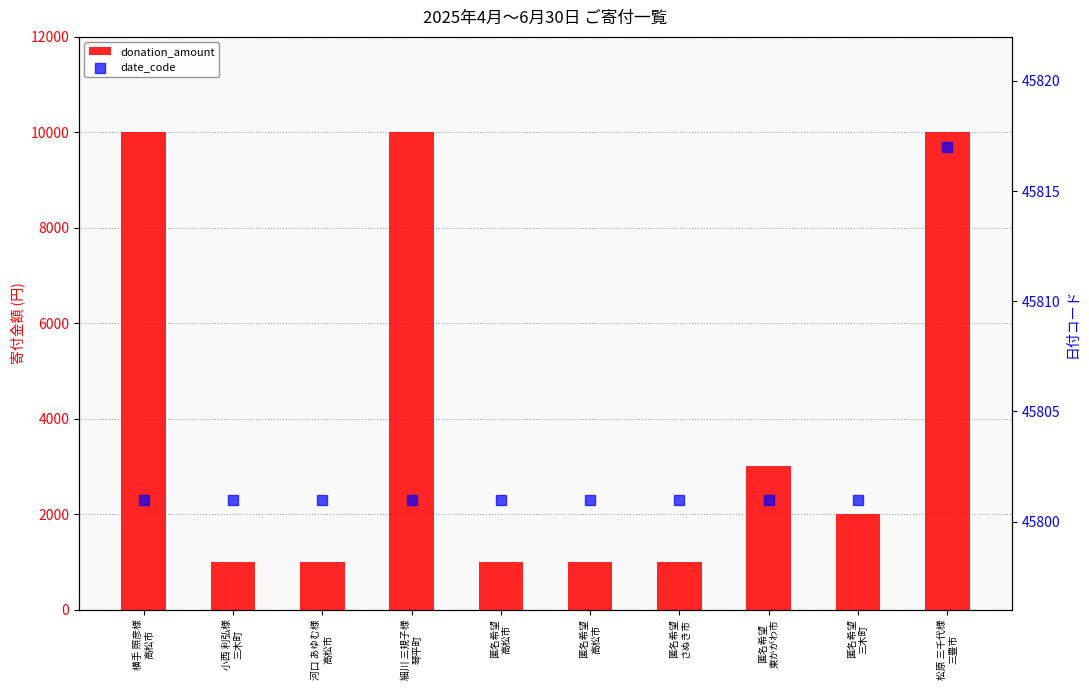

What are all the series names shown in the legend?

donation_amount, date_code